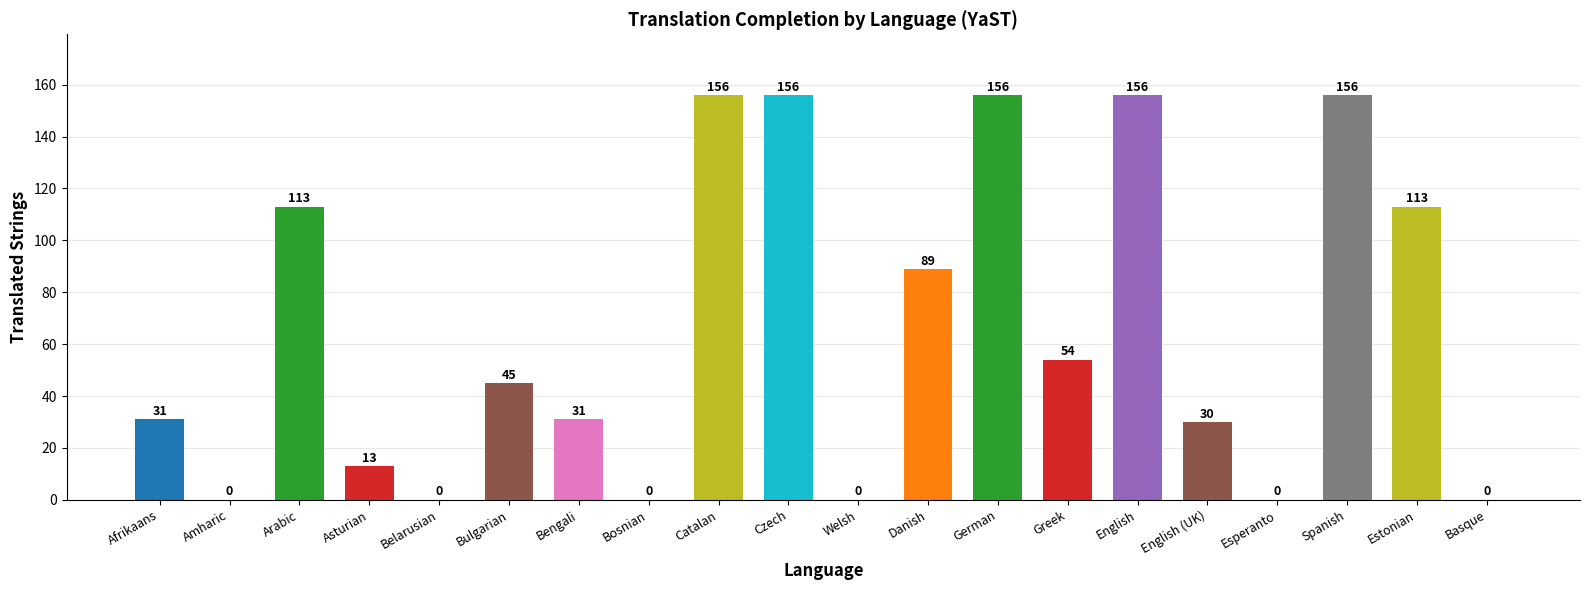

The chart shows a value of 74 at Greek. True or false?

False